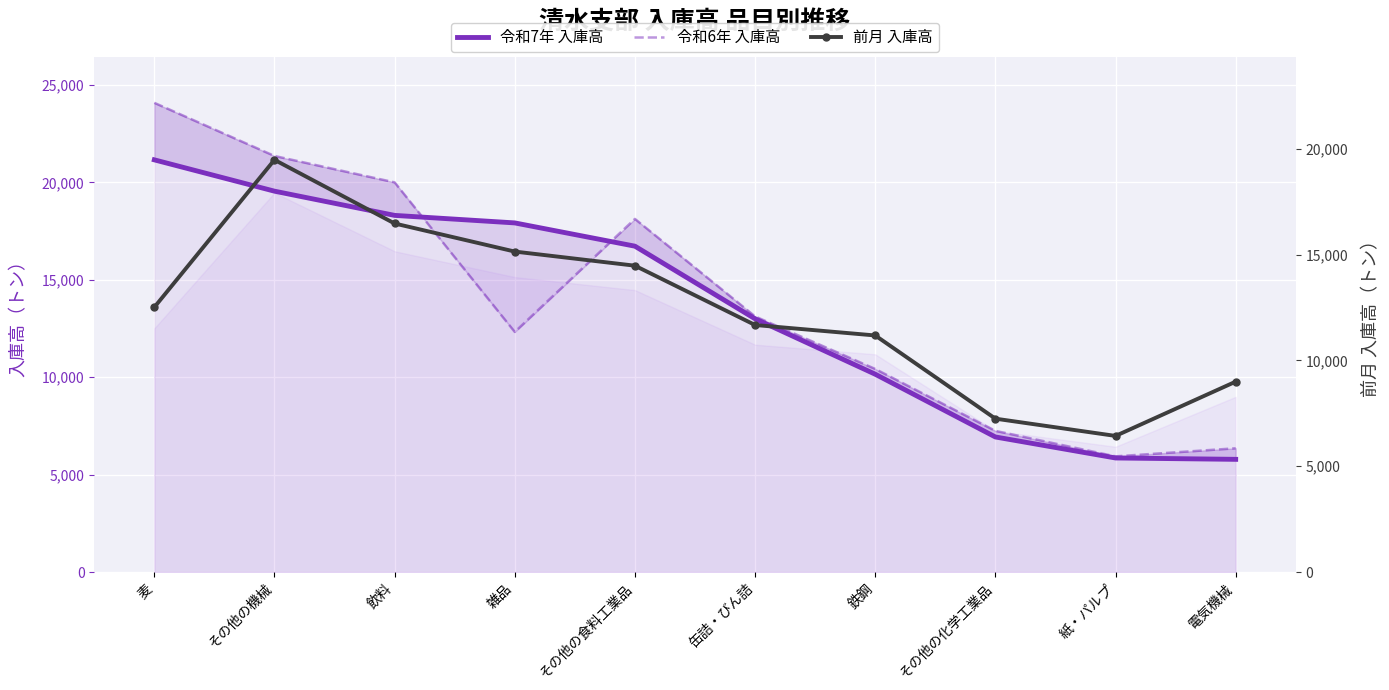

At which category is the sum across all series the highest?

その他の機械